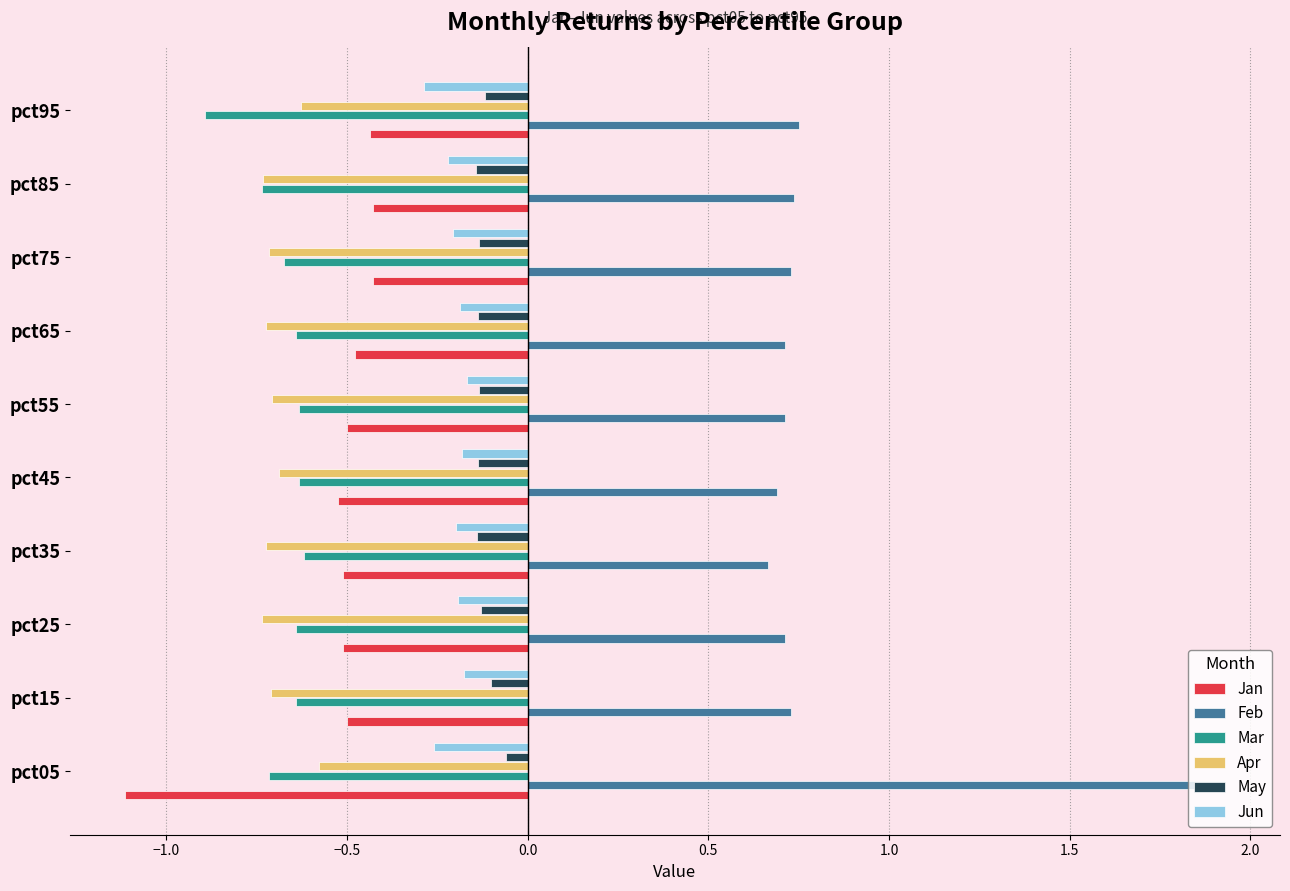

Which label corresponds to the smallest value in the chart?

pct05